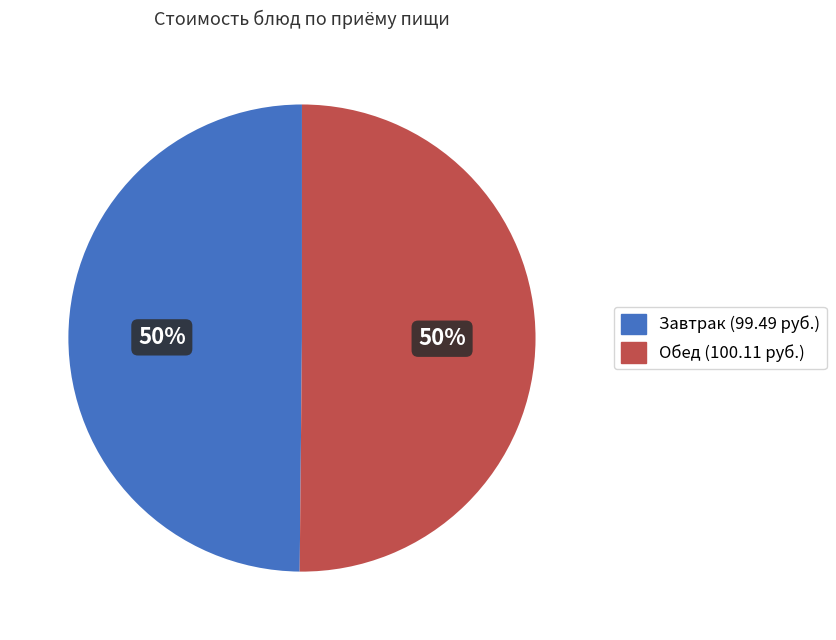

To the nearest percent, what is the average slice percentage?

50%